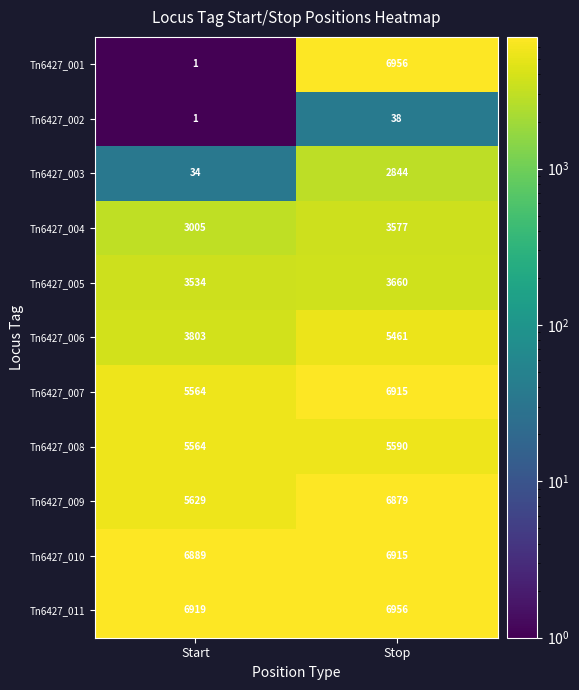

How many series are shown in this chart?

11